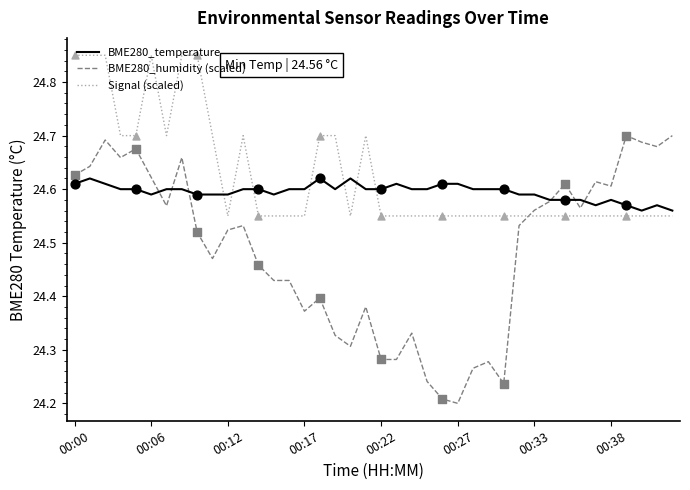

Which series has the largest range (max minus min)?

BME280_humidity (scaled)